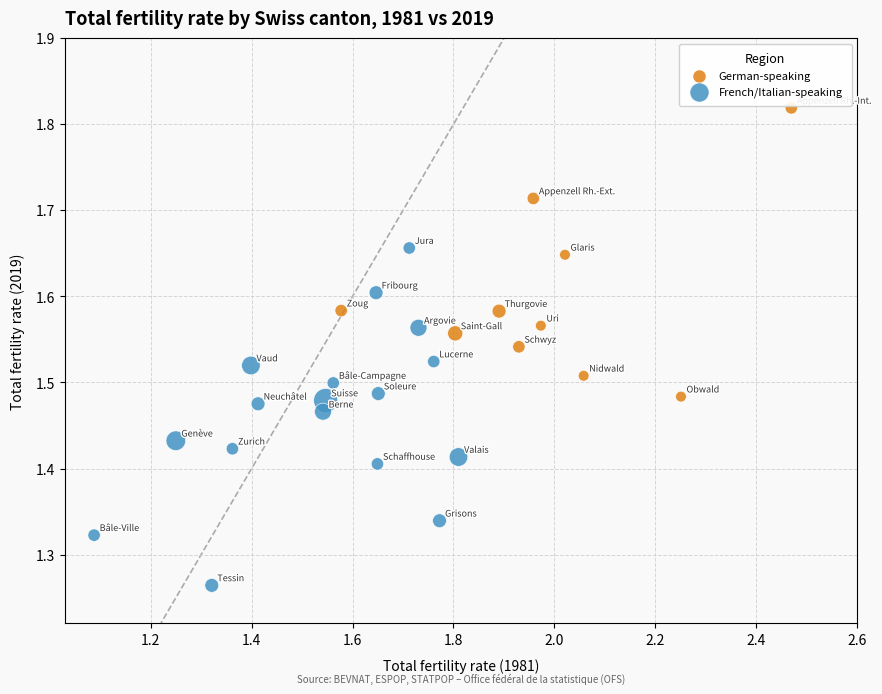

Which series reaches the minimum Y coordinate?

French/Italian-speaking